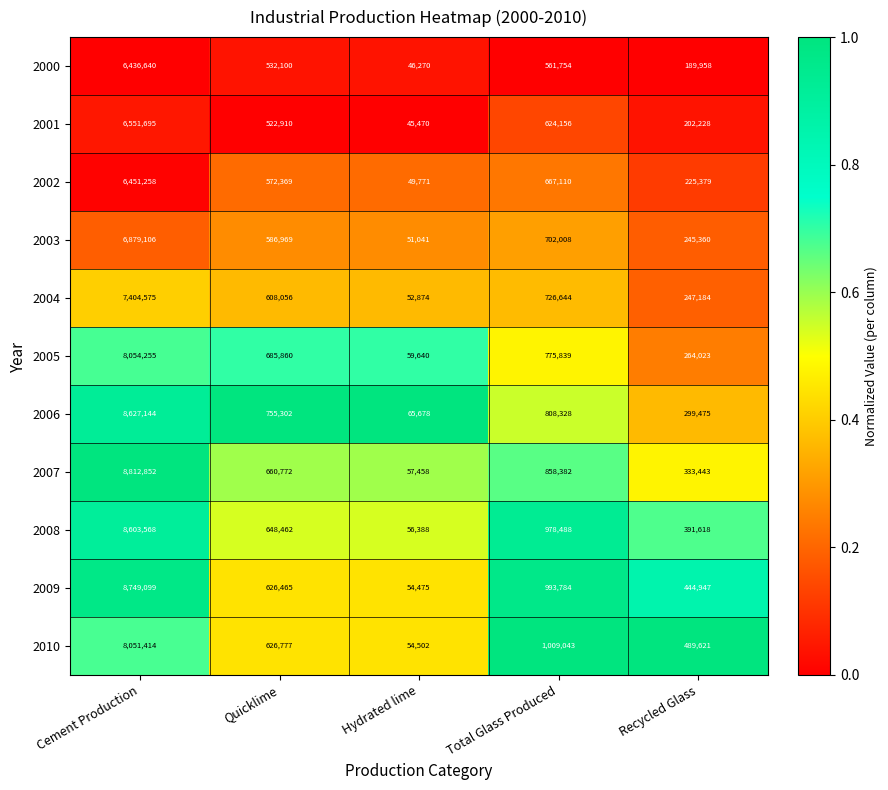

Rank the categories by 2004 value from lowest to highest.

Hydrated lime, Recycled Glass, Quicklime, Total Glass Produced, Cement Production